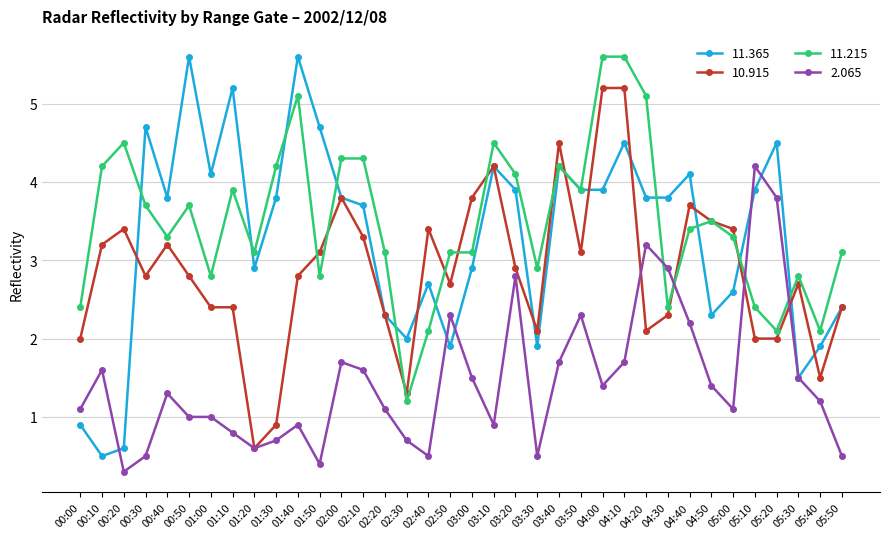

Is the value of 11.365 at 00:30 greater than the value of 11.215 at 00:30?

Yes